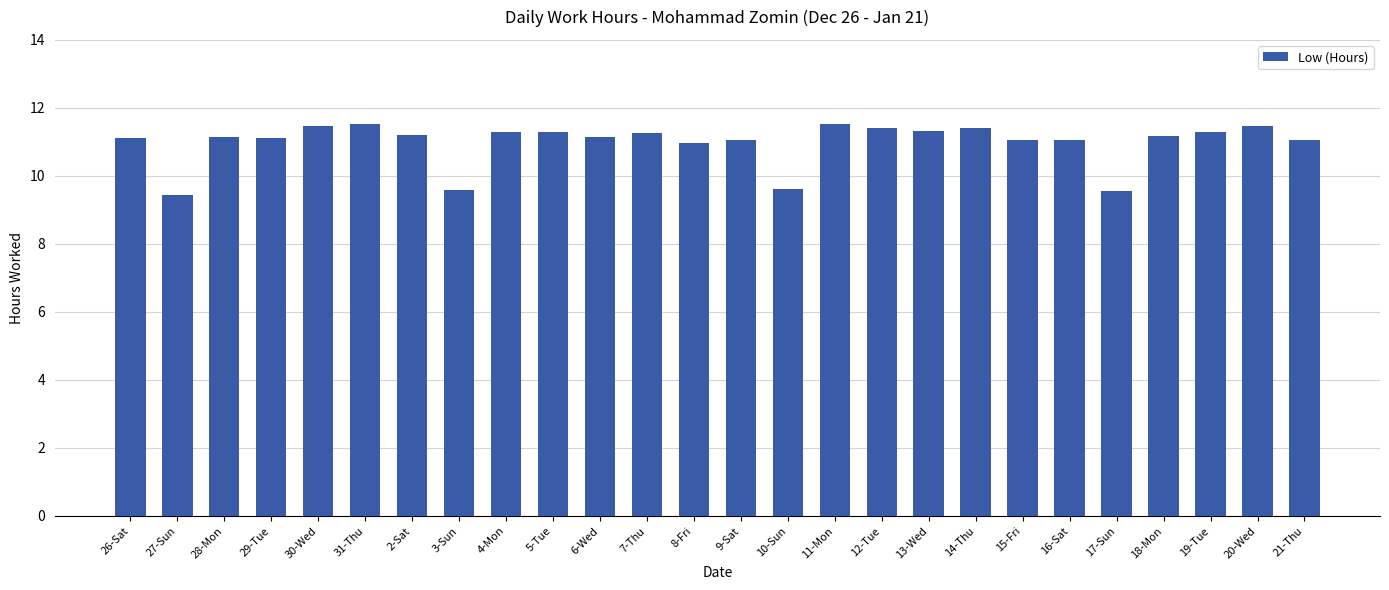

What is the ratio of the value at 5-Tue to the value at 9-Sat?

1.0